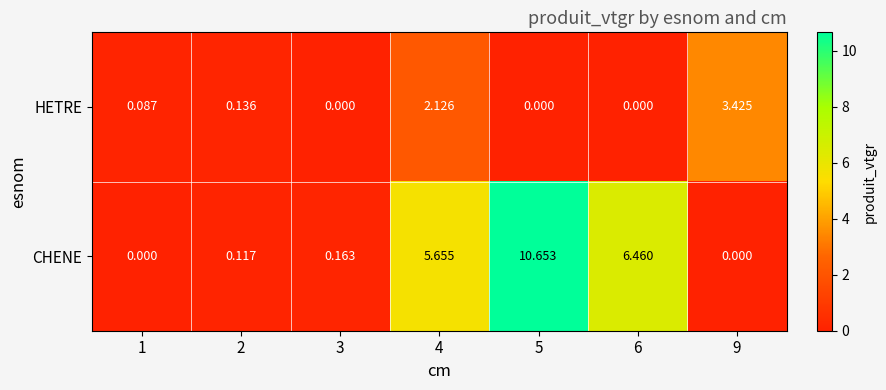

Is the value of CHENE at 6 greater than the value of HETRE at 4?

Yes